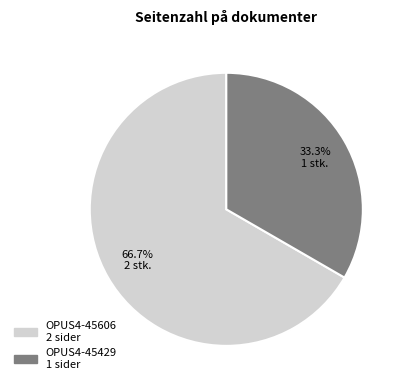

Between OPUS4-45606 and OPUS4-45429, which is larger?

OPUS4-45606